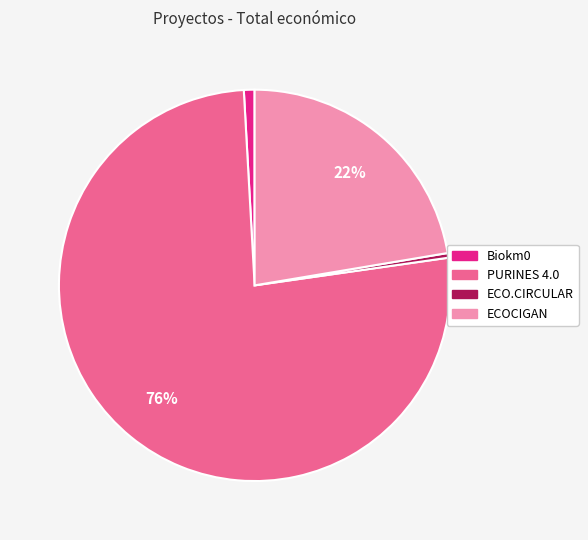

Is there any slice that represents more than half of the pie?

Yes